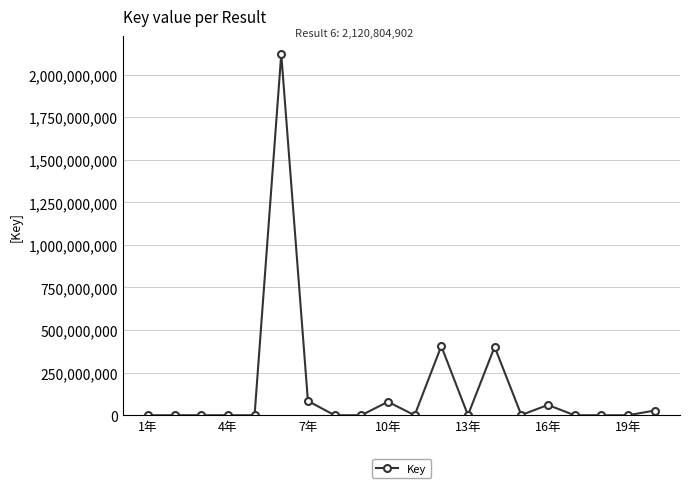

What is the sum of all values?

3183729980